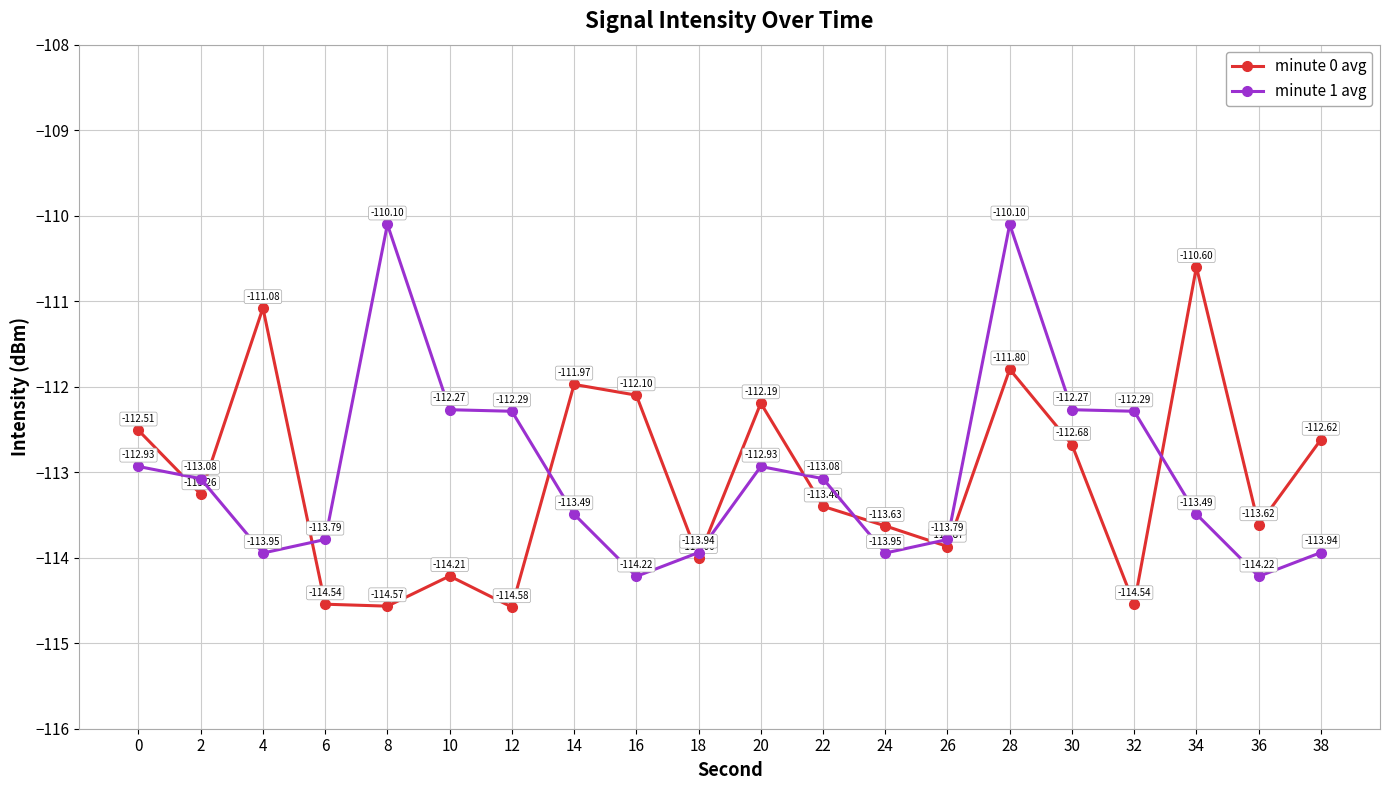

Does the chart have visible grid lines?

Yes